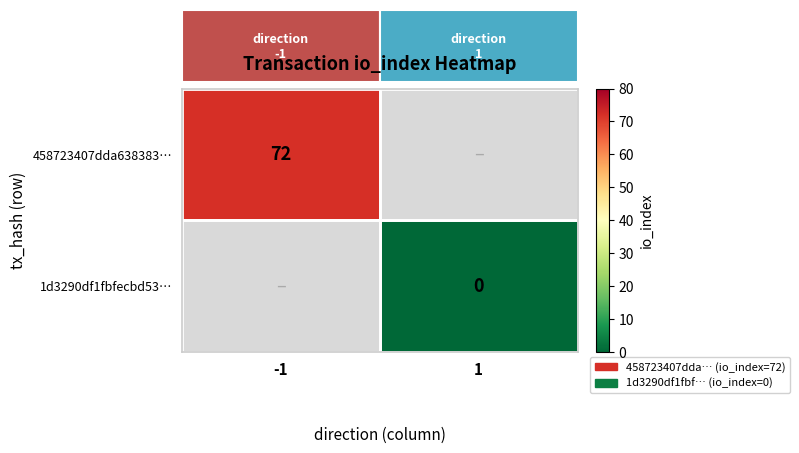

True or false: 458723407dda638383… has a value of 72 at -1.

True